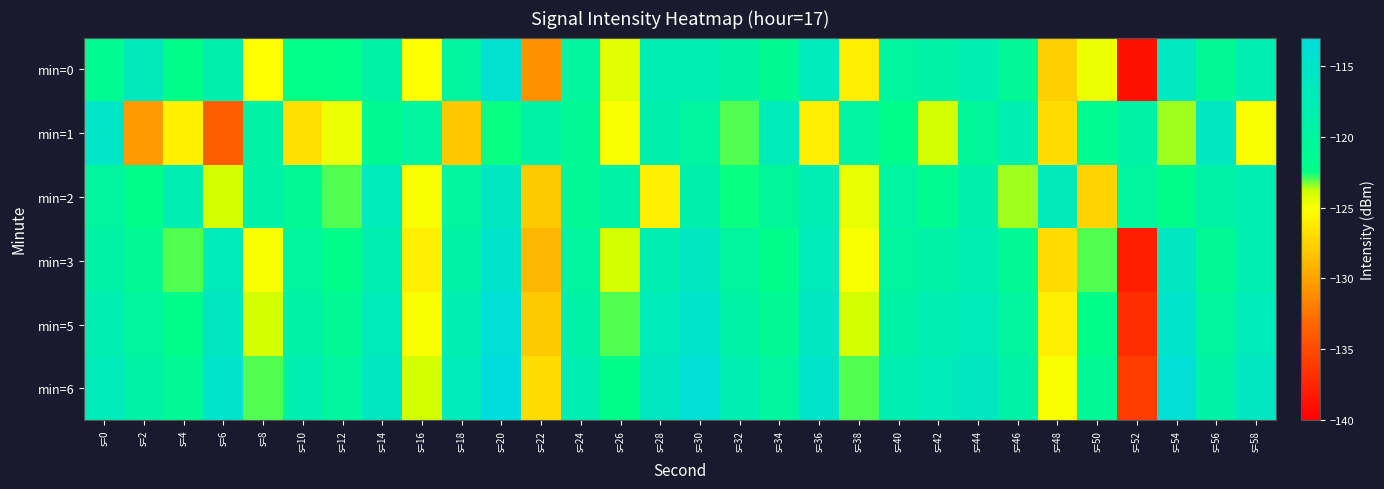

Reading left to right, extract all data points from this chart.

min=0: s=0=-121.7	s=2=-116.5	s=4=-121.9	s=6=-118.2	s=8=-125.1	s=10=-122.5	s=12=-122.2	s=14=-118.9	s=16=-125.1	s=18=-119.8	s=20=-114.3	s=22=-130.9	s=24=-120.3	s=26=-124.3	s=28=-117.7	s=30=-117.5	s=32=-119.3	s=34=-121.3	s=36=-116.8	s=38=-126.0	s=40=-119.9	s=42=-119.0	s=44=-117.8	s=46=-120.9	s=48=-127.6	s=50=-124.7	s=52=-138.9	s=54=-116.2	s=56=-121.0	s=58=-117.9
min=1: s=0=-115.5	s=2=-130.4	s=4=-125.9	s=6=-133.7	s=8=-119.3	s=10=-126.8	s=12=-124.7	s=14=-121.2	s=16=-119.7	s=18=-128.1	s=20=-122.5	s=22=-119.0	s=24=-121.0	s=26=-125.0	s=28=-118.5	s=30=-120.0	s=32=-123.0	s=34=-117.0	s=36=-126.0	s=38=-119.5	s=40=-122.0	s=42=-124.0	s=44=-120.5	s=46=-118.0	s=48=-127.0	s=50=-121.5	s=52=-119.0	s=54=-123.5	s=56=-116.0	s=58=-125.0
min=2: s=0=-120.0	s=2=-122.0	s=4=-118.0	s=6=-124.0	s=8=-119.0	s=10=-121.0	s=12=-123.0	s=14=-117.0	s=16=-125.0	s=18=-120.0	s=20=-116.0	s=22=-128.0	s=24=-121.0	s=26=-119.0	s=28=-126.0	s=30=-118.5	s=32=-122.5	s=34=-120.5	s=36=-117.5	s=38=-124.5	s=40=-119.5	s=42=-121.5	s=44=-118.5	s=46=-123.5	s=48=-116.5	s=50=-127.5	s=52=-120.0	s=54=-122.0	s=56=-119.0	s=58=-118.0
min=3: s=0=-119.0	s=2=-121.0	s=4=-123.0	s=6=-117.0	s=8=-125.0	s=10=-120.0	s=12=-122.0	s=14=-118.0	s=16=-126.0	s=18=-119.0	s=20=-115.0	s=22=-129.0	s=24=-120.0	s=26=-124.0	s=28=-118.0	s=30=-116.0	s=32=-120.0	s=34=-122.0	s=36=-117.0	s=38=-125.0	s=40=-120.0	s=42=-119.0	s=44=-118.0	s=46=-121.0	s=48=-127.0	s=50=-123.0	s=52=-138.0	s=54=-116.0	s=56=-121.0	s=58=-118.0
min=5: s=0=-118.0	s=2=-120.0	s=4=-122.0	s=6=-116.0	s=8=-124.0	s=10=-119.0	s=12=-121.0	s=14=-117.0	s=16=-125.0	s=18=-118.0	s=20=-114.0	s=22=-128.0	s=24=-119.0	s=26=-123.0	s=28=-117.0	s=30=-115.0	s=32=-119.0	s=34=-121.0	s=36=-116.0	s=38=-124.0	s=40=-119.0	s=42=-118.0	s=44=-117.0	s=46=-120.0	s=48=-126.0	s=50=-122.0	s=52=-137.0	s=54=-115.0	s=56=-120.0	s=58=-117.0
min=6: s=0=-117.0	s=2=-119.0	s=4=-121.0	s=6=-115.0	s=8=-123.0	s=10=-118.0	s=12=-120.0	s=14=-116.0	s=16=-124.0	s=18=-117.0	s=20=-113.0	s=22=-127.0	s=24=-118.0	s=26=-122.0	s=28=-116.0	s=30=-114.0	s=32=-118.0	s=34=-120.0	s=36=-115.0	s=38=-123.0	s=40=-118.0	s=42=-117.0	s=44=-116.0	s=46=-119.0	s=48=-125.0	s=50=-121.0	s=52=-136.0	s=54=-114.0	s=56=-119.0	s=58=-116.0